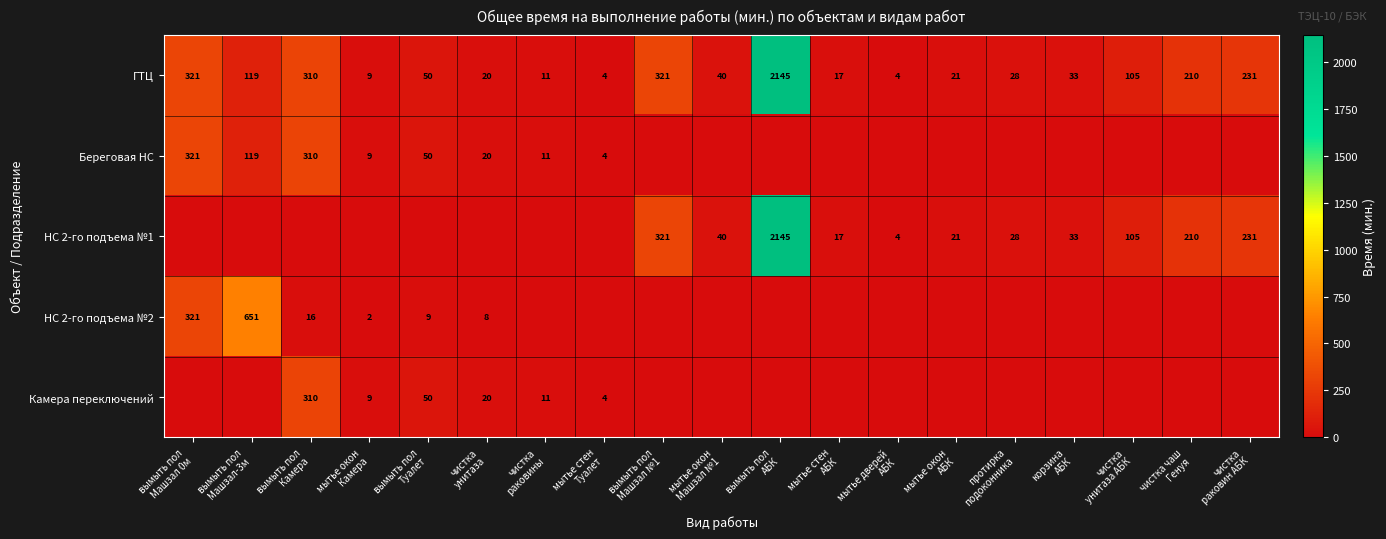

What is the average value of the ГТЦ series?

210